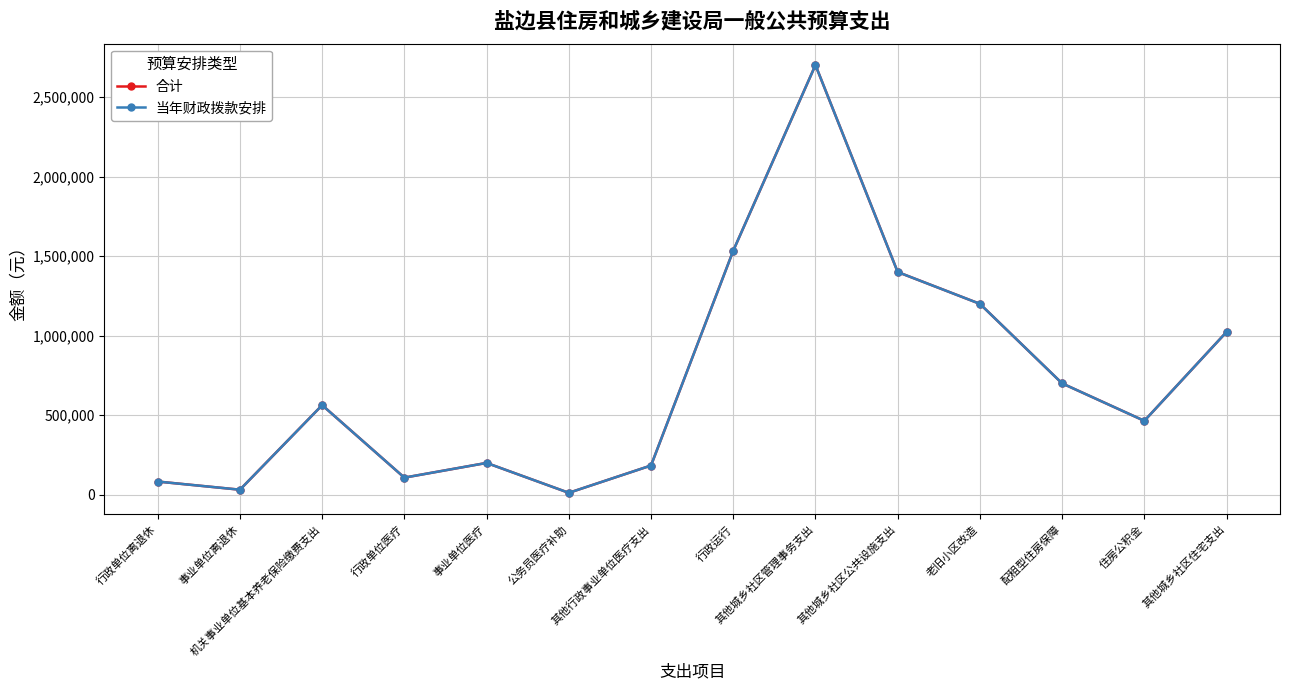

Does the chart have visible grid lines?

Yes